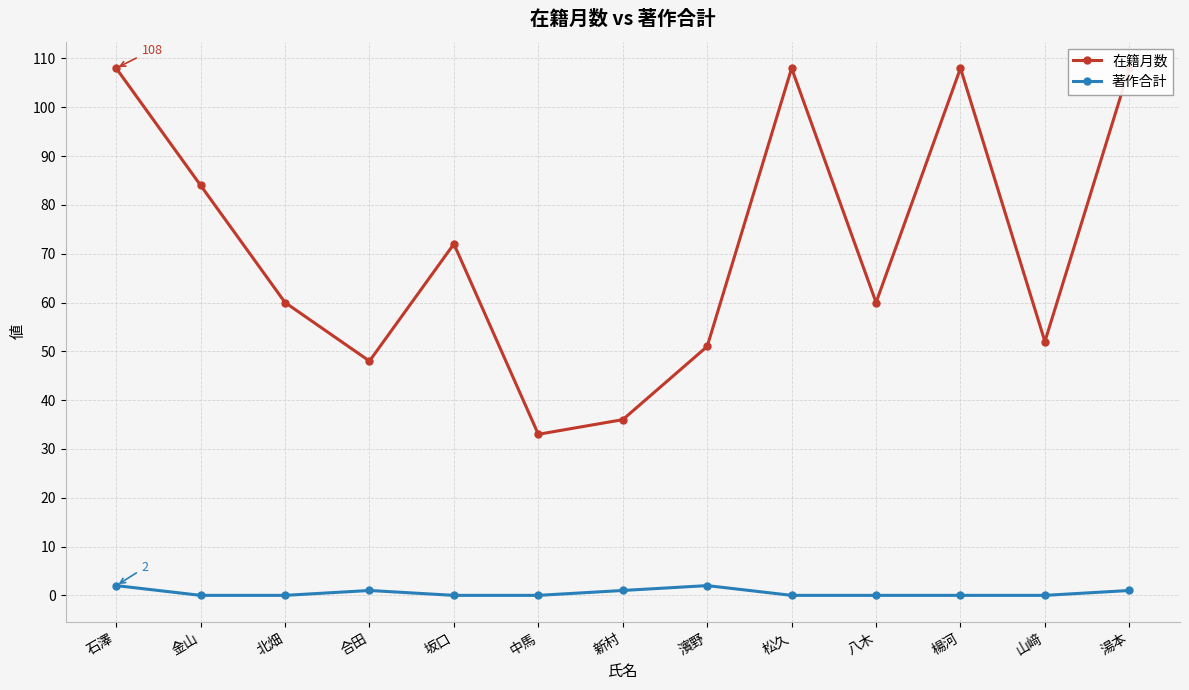

What is the label of the 3rd point from the left?

北畑